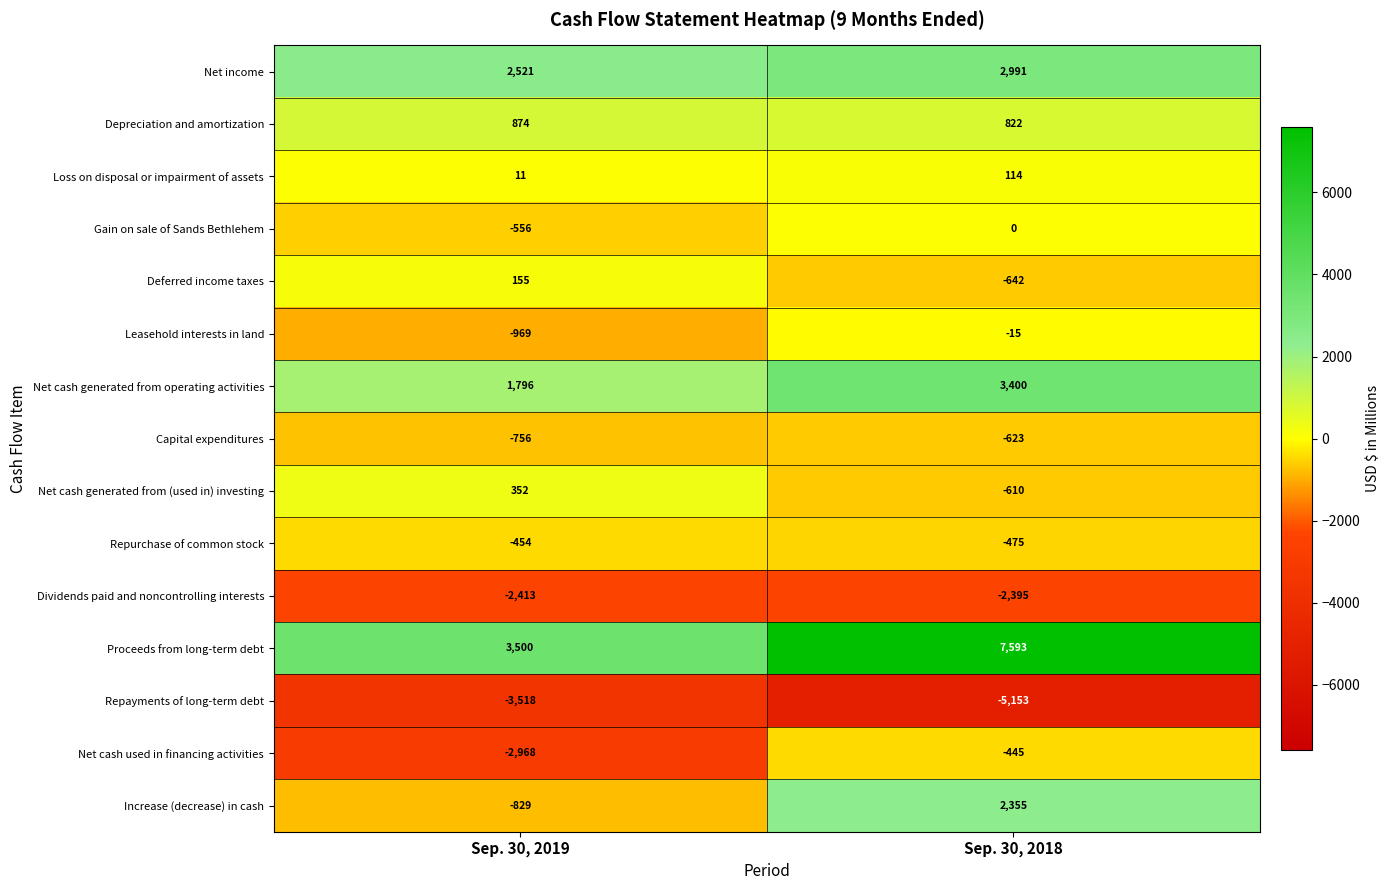

Which series has the widest spread of values?

Proceeds from long-term debt